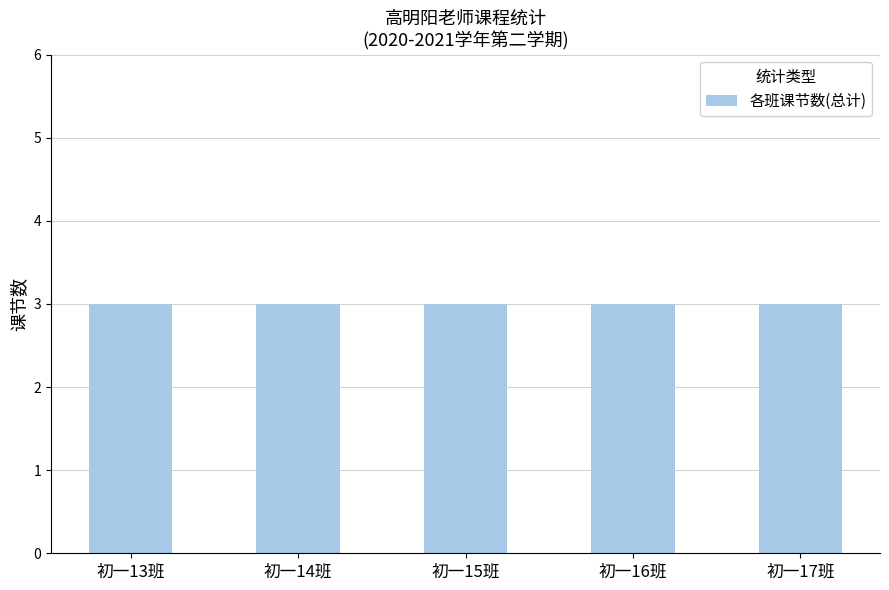

The value of 下午(第5节) at 5 is 1. True or false?

False